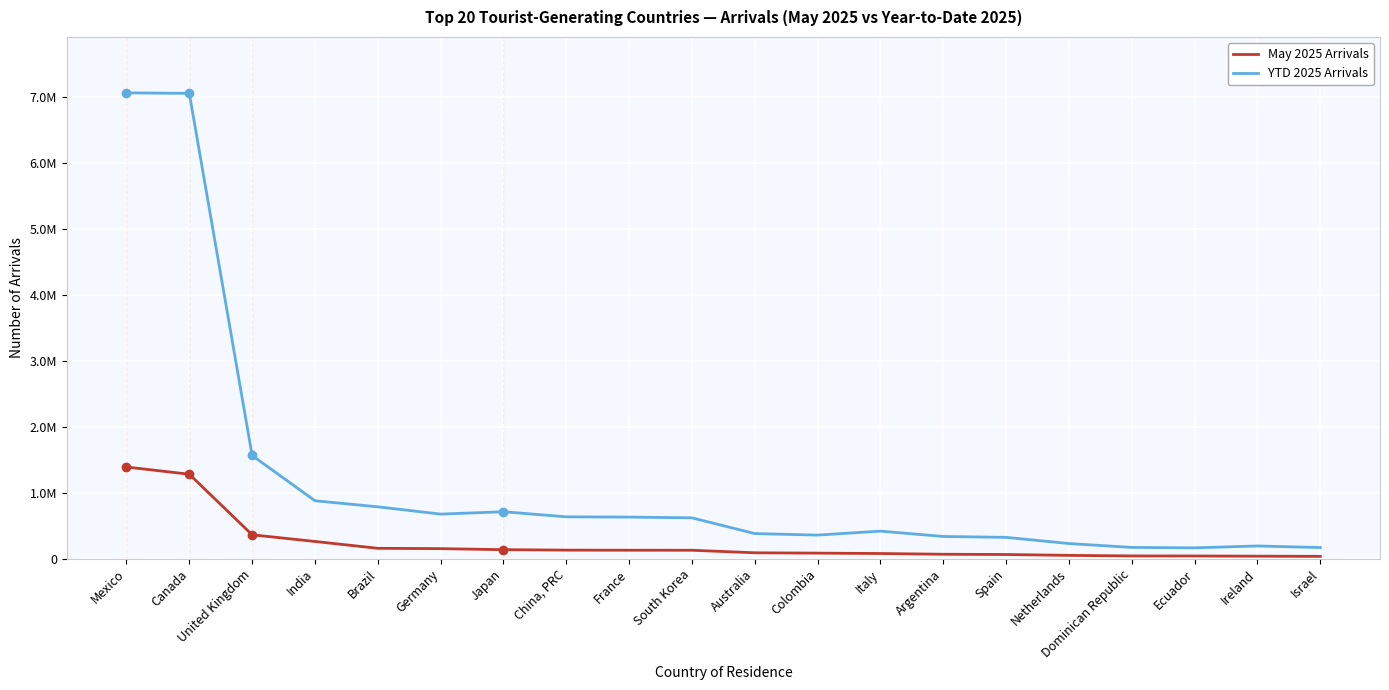

Rank the categories by May 2025 Arrivals value from lowest to highest.

Israel, Ireland, Ecuador, Dominican Republic, Netherlands, Spain, Argentina, Italy, Colombia, Australia, South Korea, France, China, PRC, Japan, Germany, Brazil, India, United Kingdom, Canada, Mexico